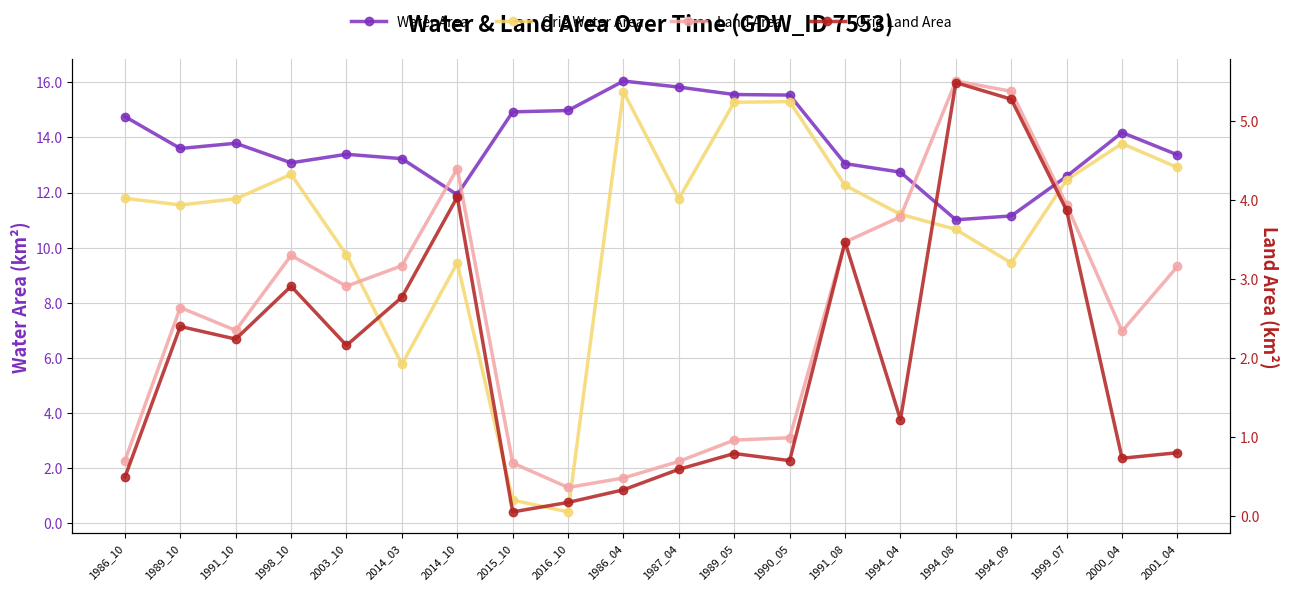

Count the number of data series in this chart.

4